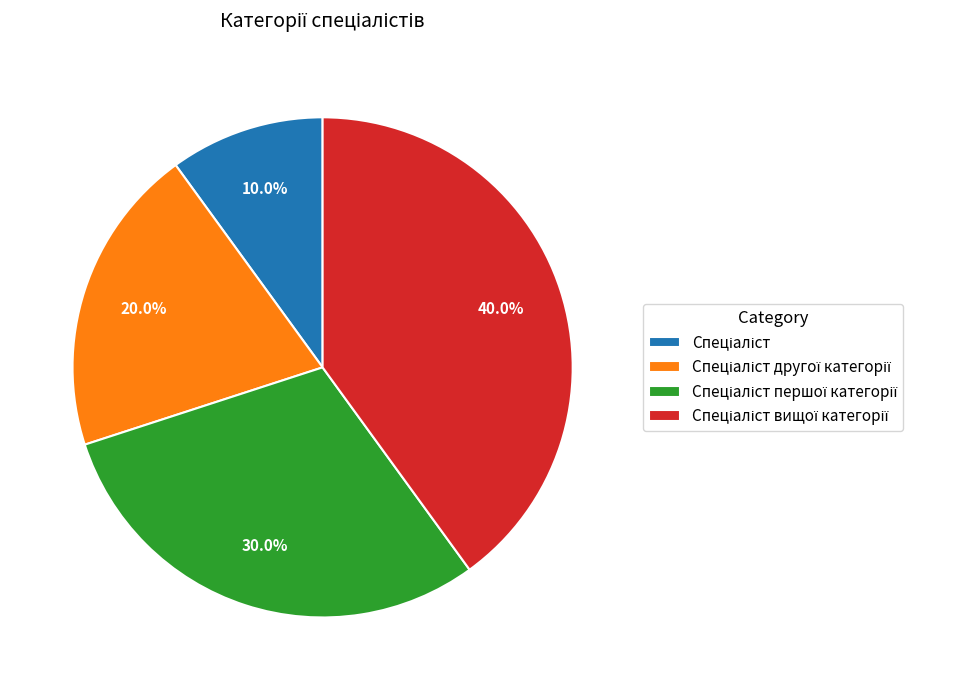

Is there a majority slice in this chart?

No